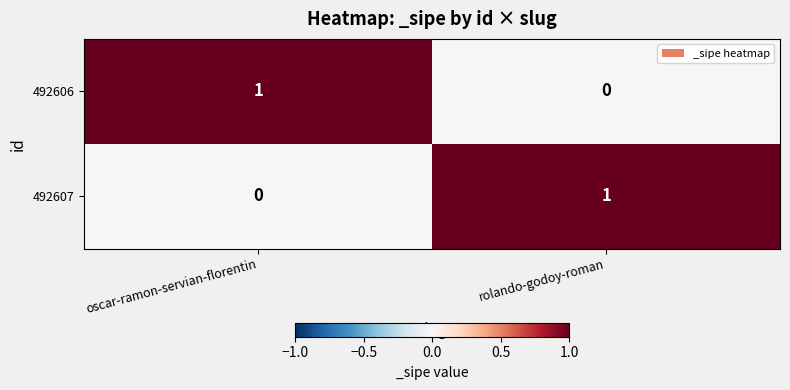

How many positive values does the 492607 series have?

1